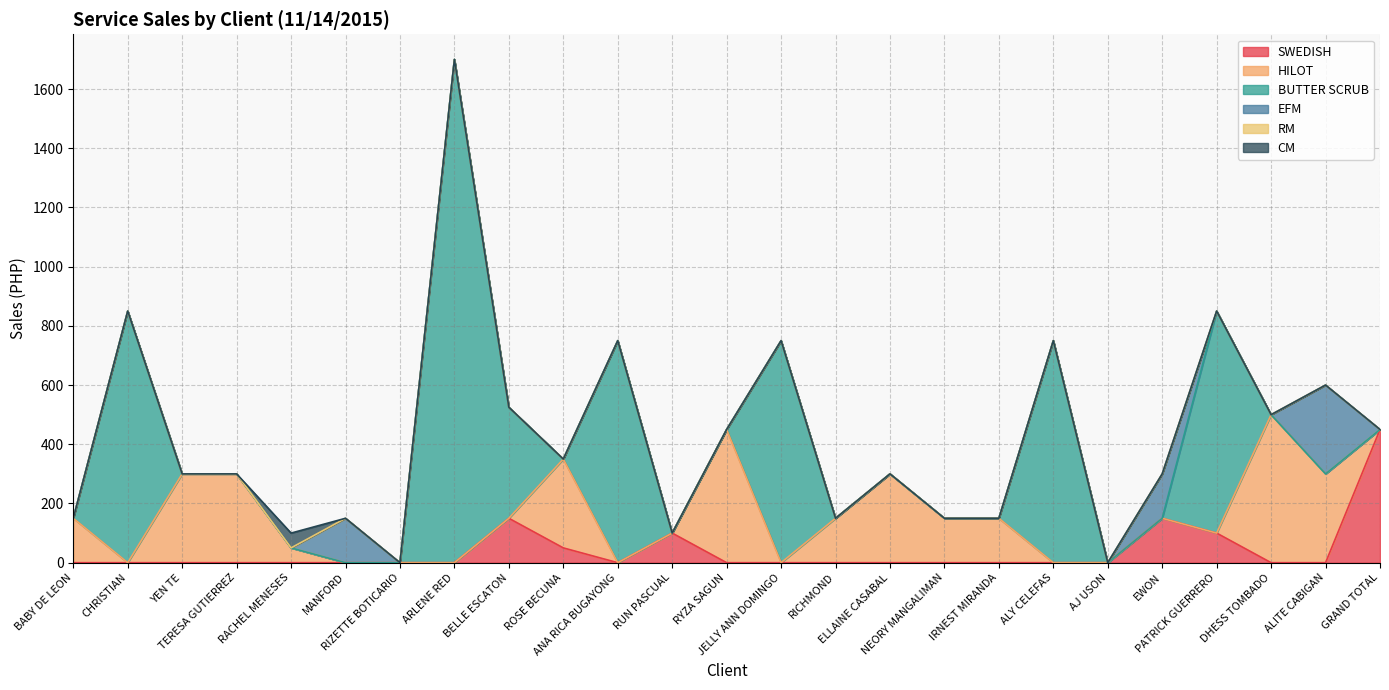

Where is the first local maximum for CM?

RACHEL MENESES